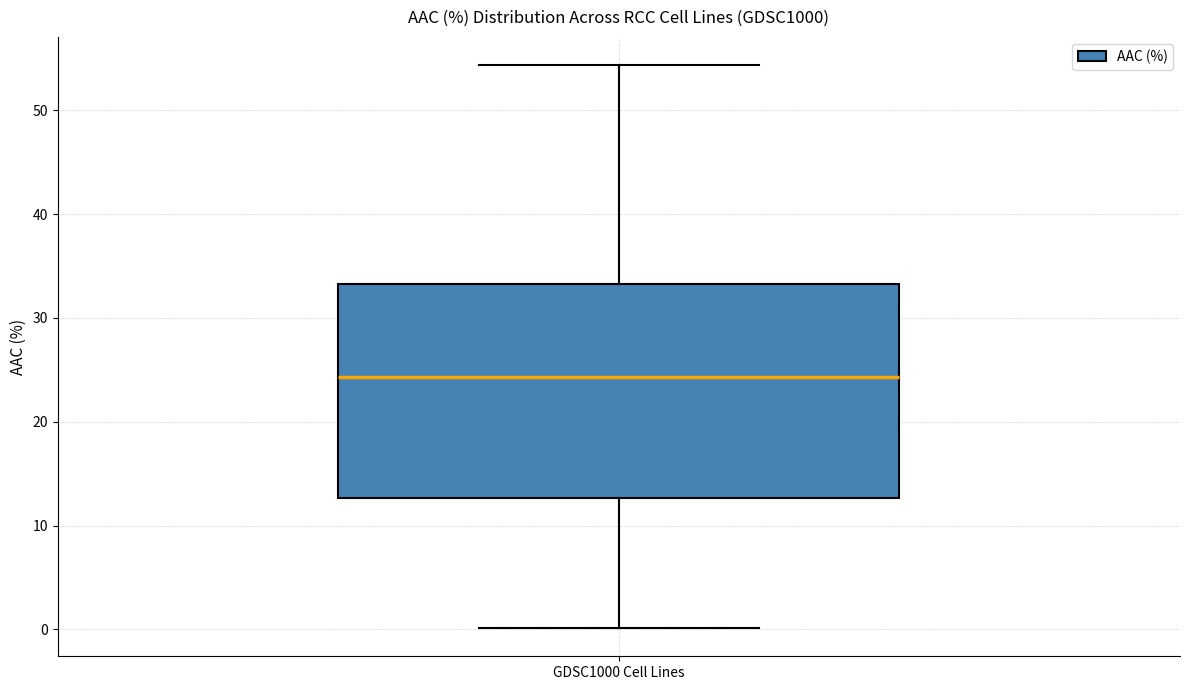

Read this box plot against the y-axis: the position of the median line, the range covered by the box, and the ends of both whiskers. The values are not printed on the chart, so give them approximately, as read against the axis.

median 24, box 13 to 33, whiskers 0 to 54